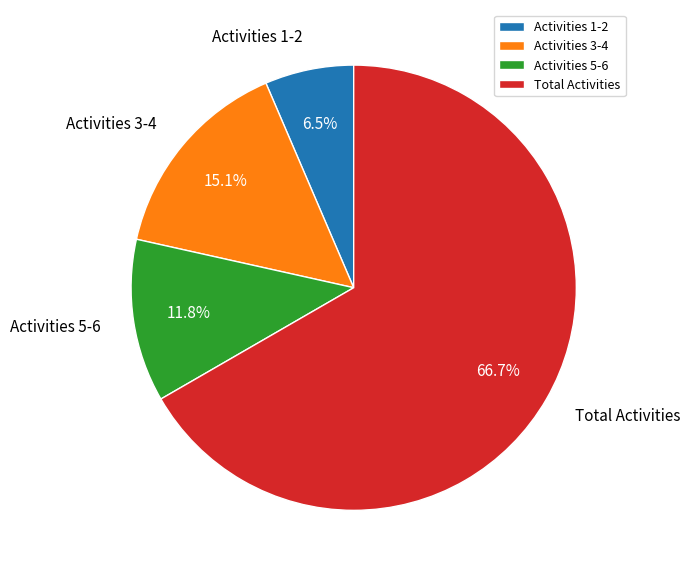

Which has a higher value, Activities 3-4 or Total Activities?

Total Activities